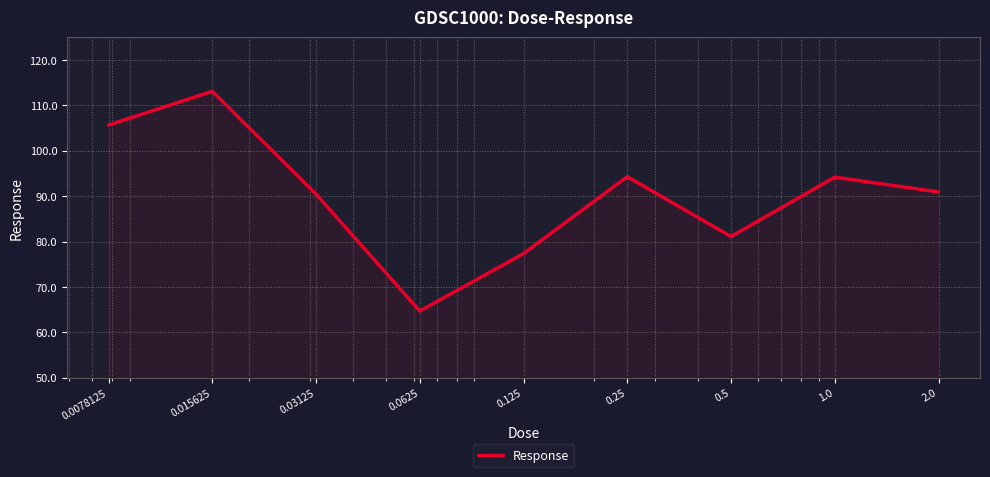

What is the greatest value displayed?

113.1